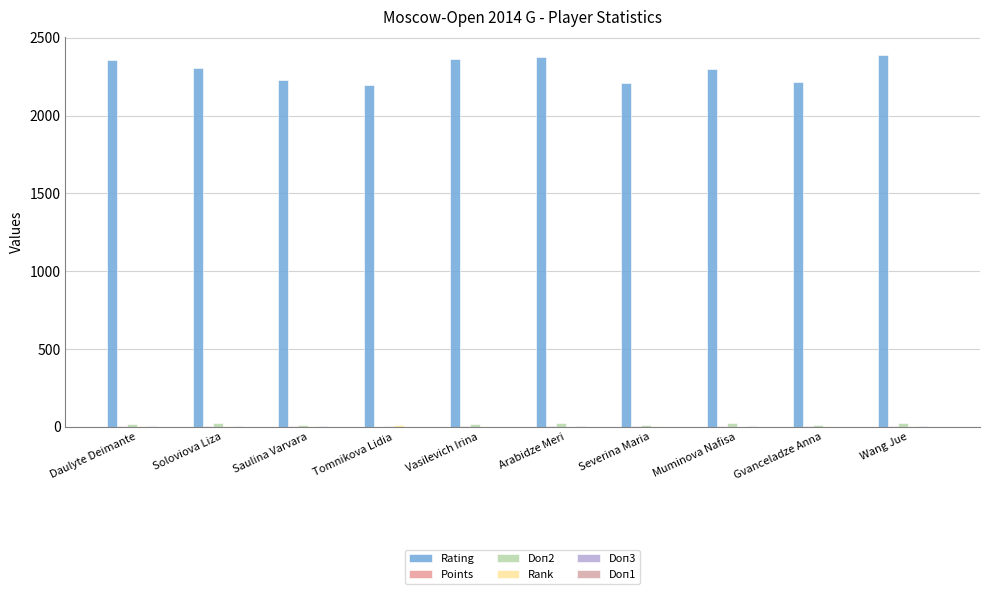

What is the sum of all Doп2 values?

185.5